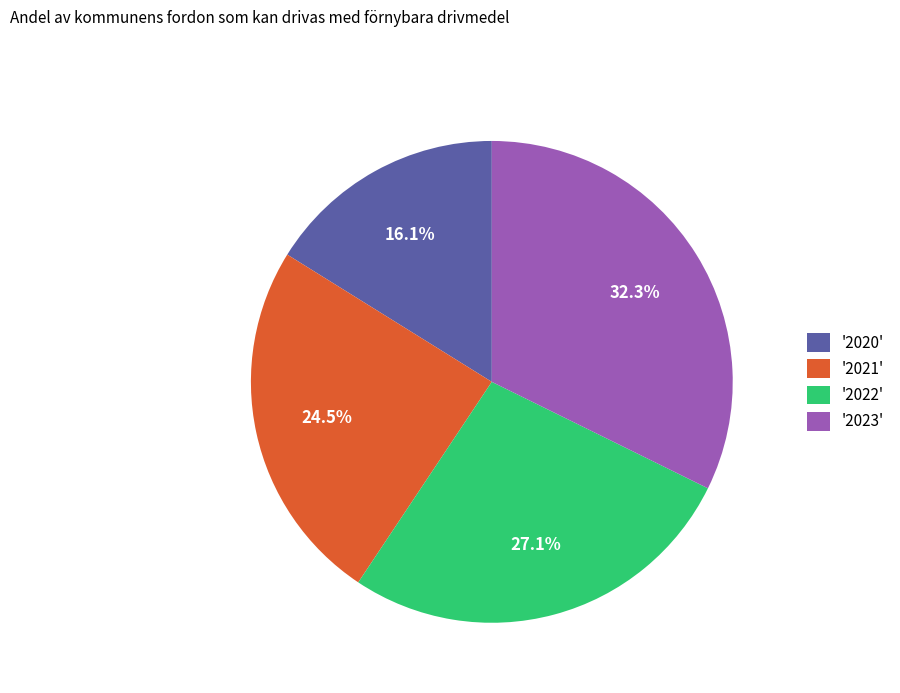

Count the number of slices in the pie.

4